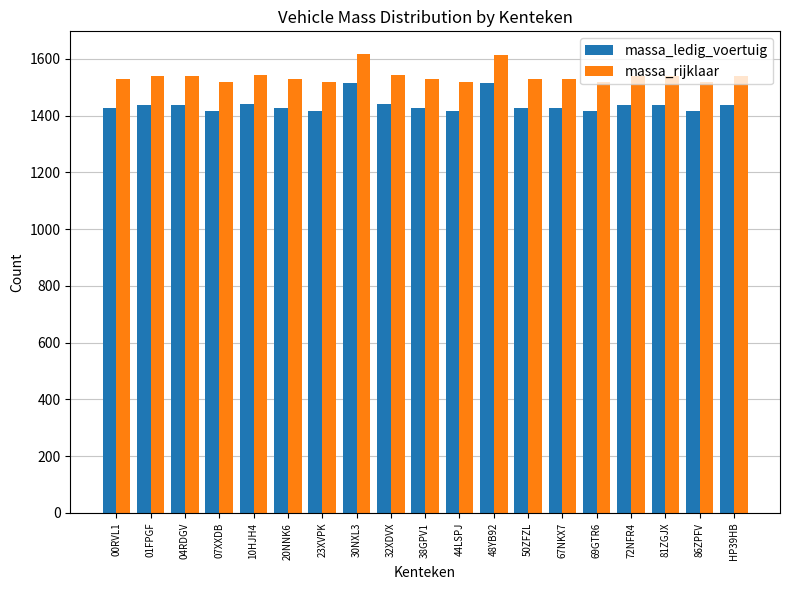

What is the spread (max minus min) of values at 38GPV1?

100